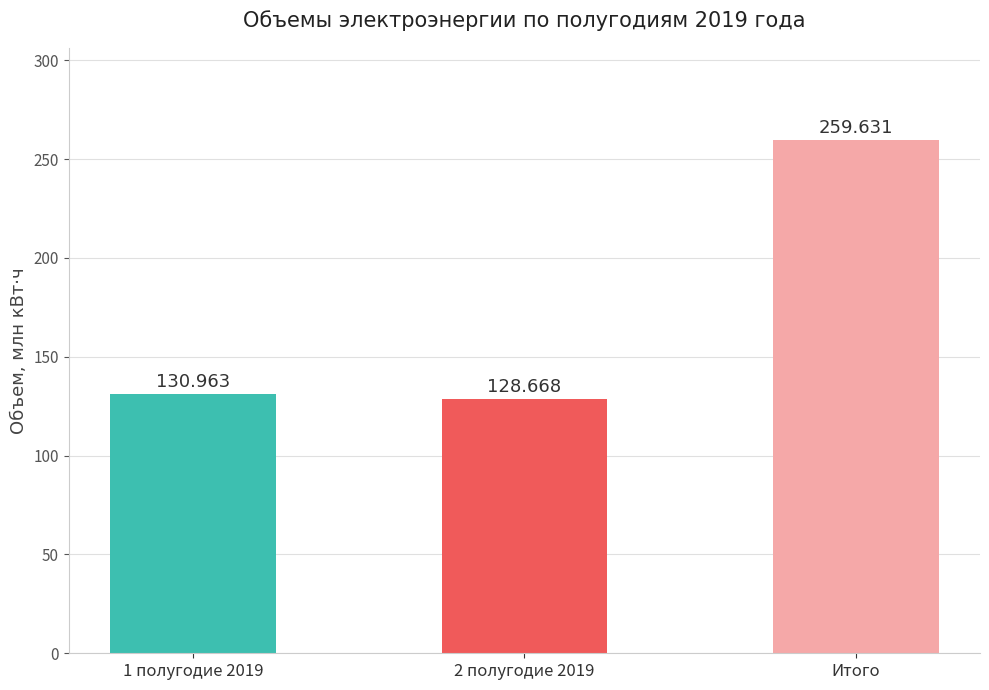

What is the label of the 2nd bar from the right?

2 полугодие 2019